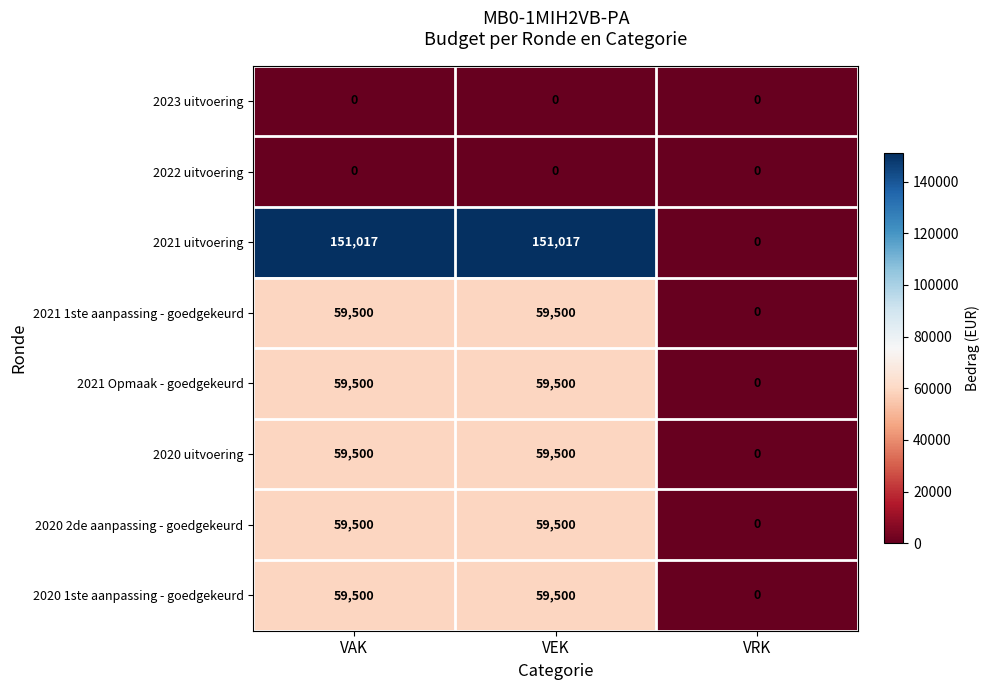

What is the greatest value displayed?

151017